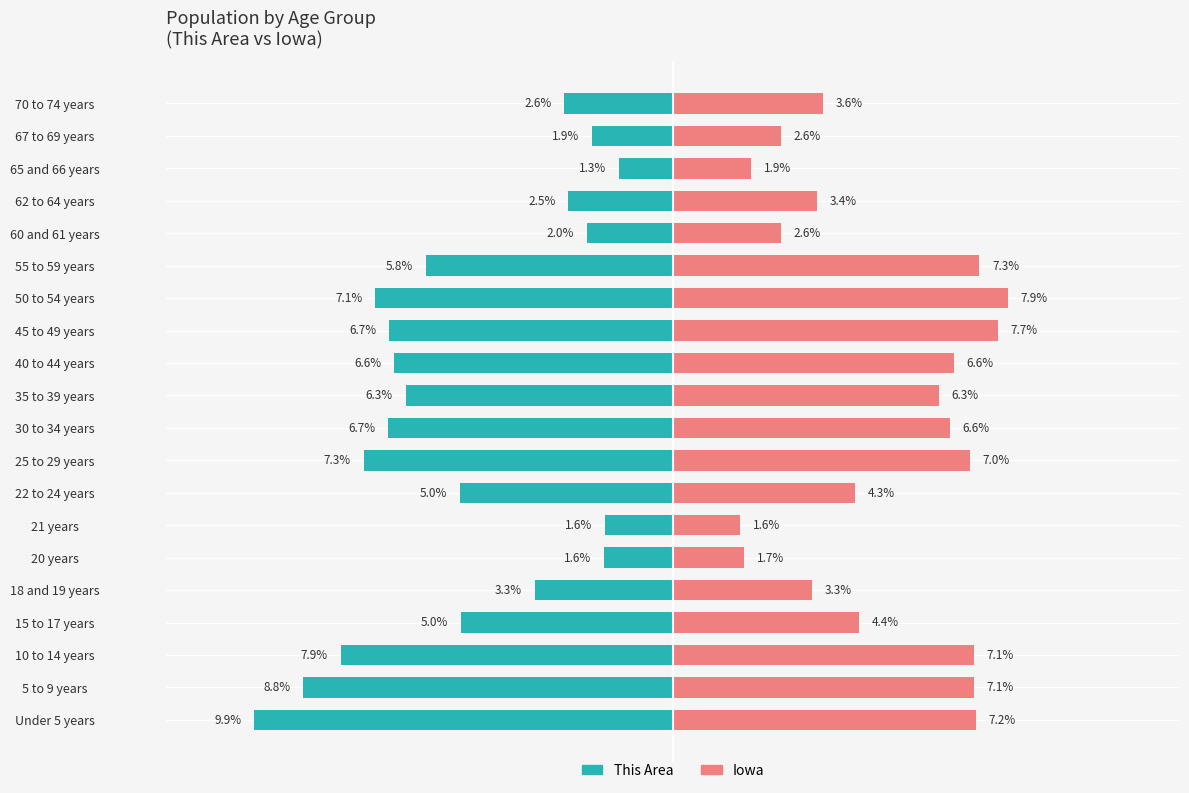

How many data points in This Area are less than -5?

12